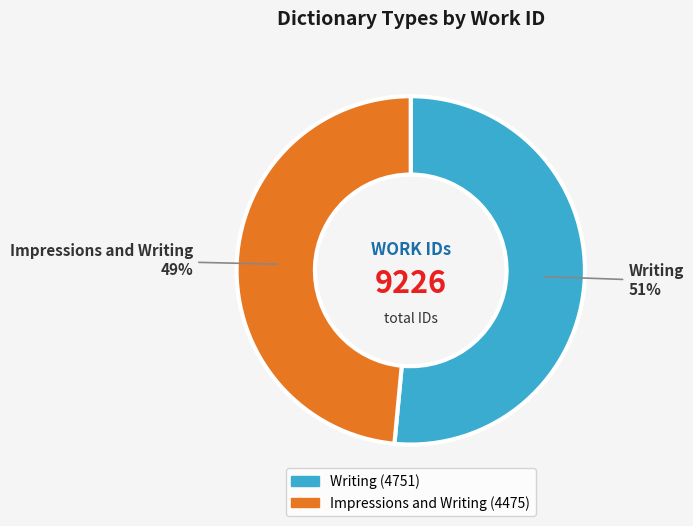

Is it true that Impressions and Writing is 60% of the pie?

False